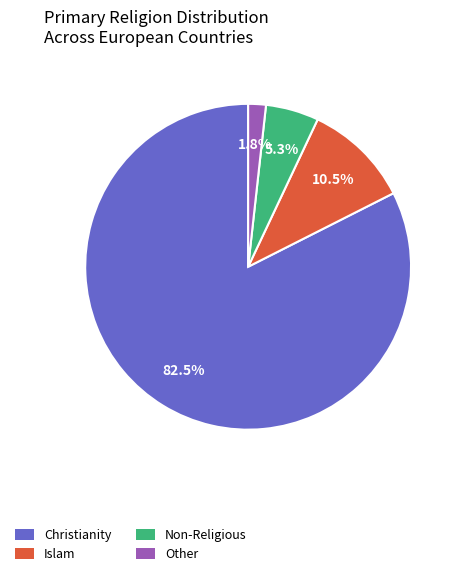

What percentage is the Other slice, to the nearest percent?

2%